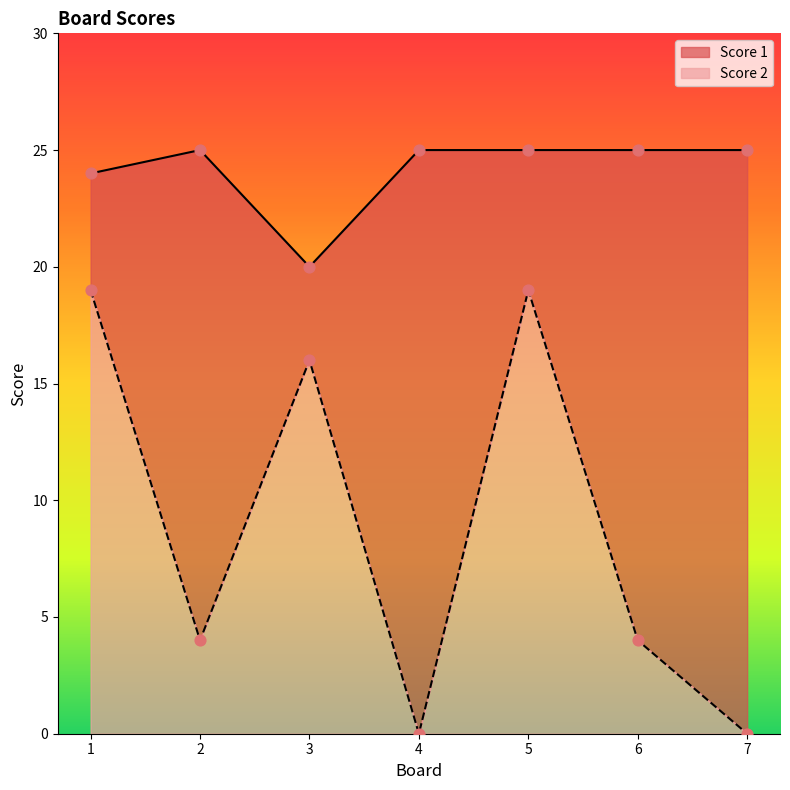

Which series contains the highest Y value?

Score 1